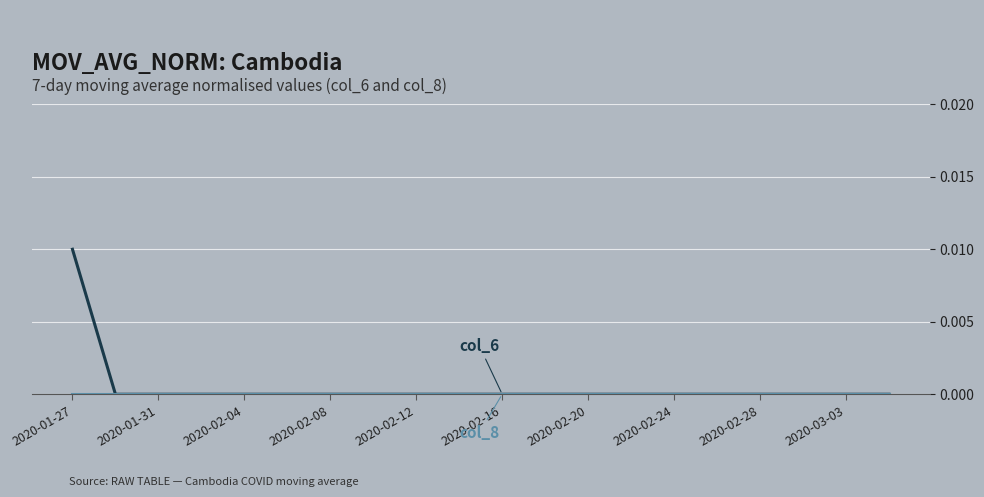

Which category has the highest value across all series?

2020-01-27